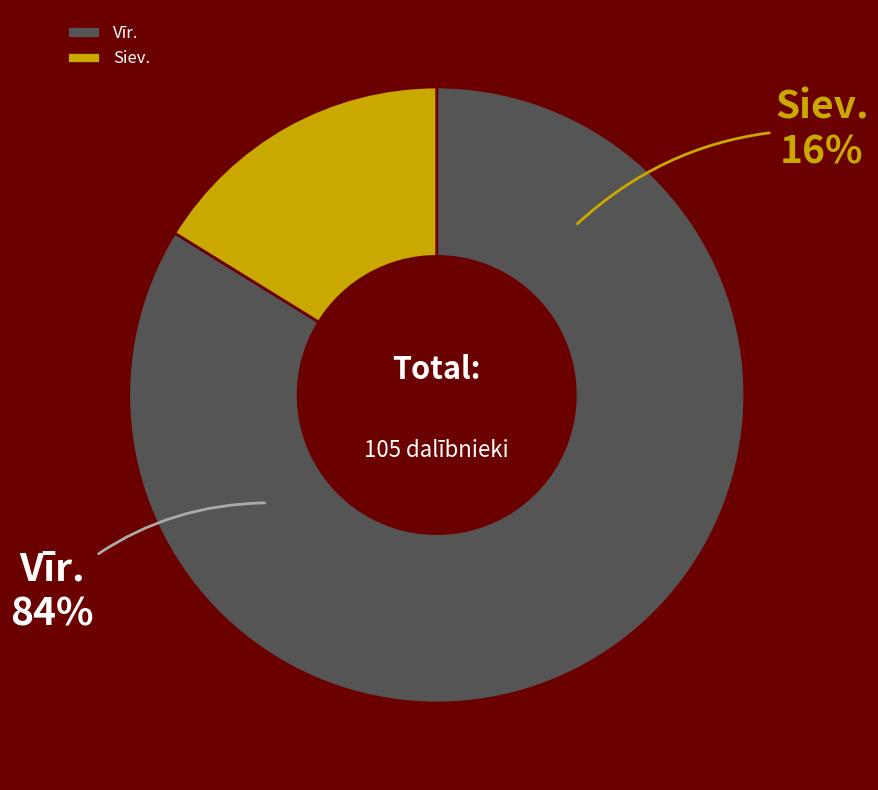

Between Vīr. and Siev., which is larger?

Vīr.